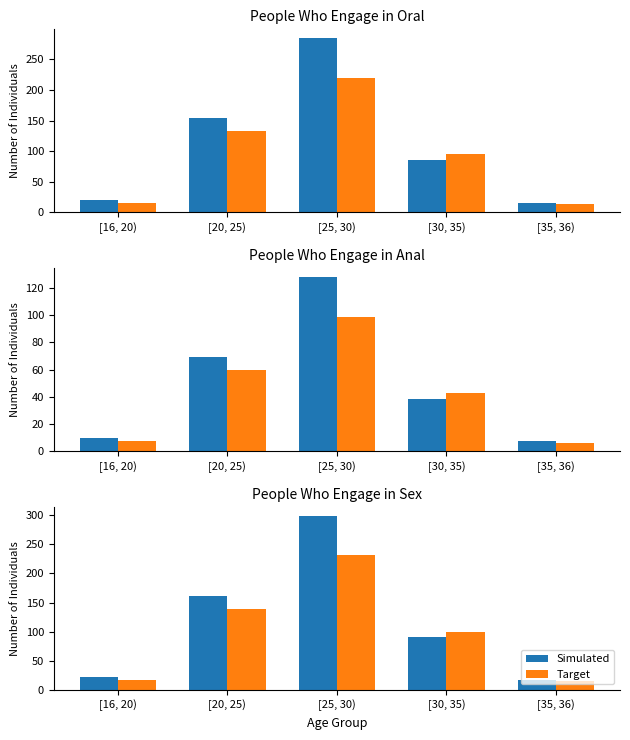

What position from the right is [16, 20)?

5